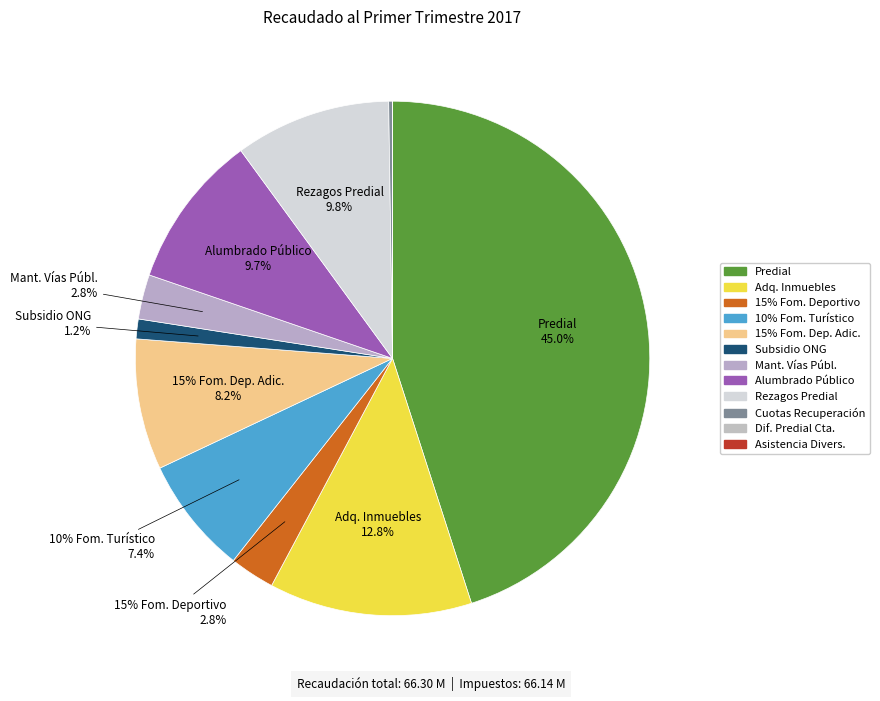

How many segments does this pie chart have?

12